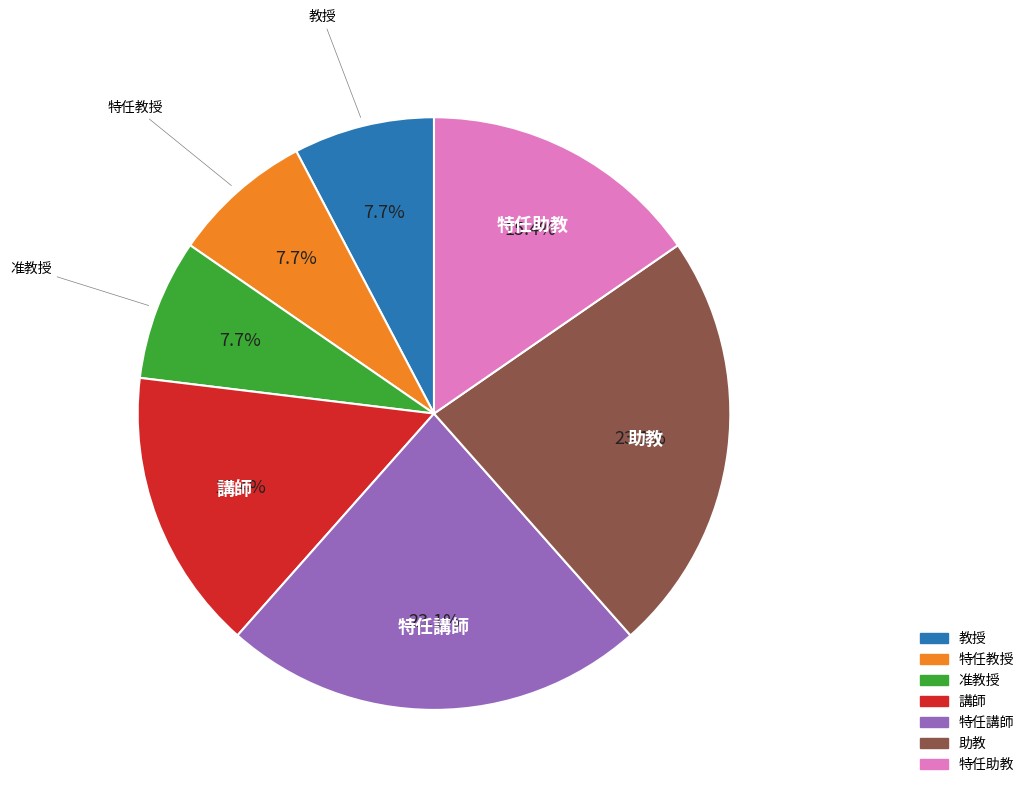

Count the number of slices in the pie.

7